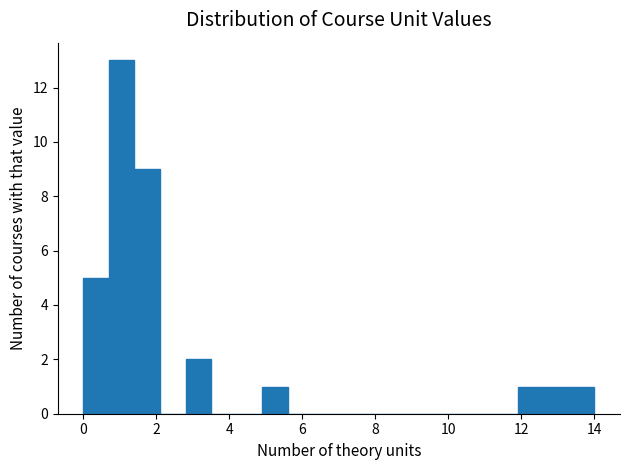

Around what value on the x-axis is the tallest bar? Give the approximate position of its centre, as read against the axis.

1.0